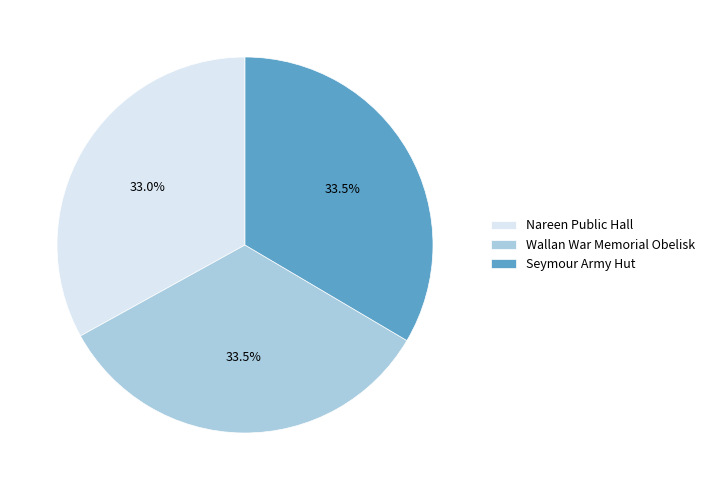

What is the ratio of the value at Seymour Army Hut to the value at Wallan War Memorial Obelisk?

1.0